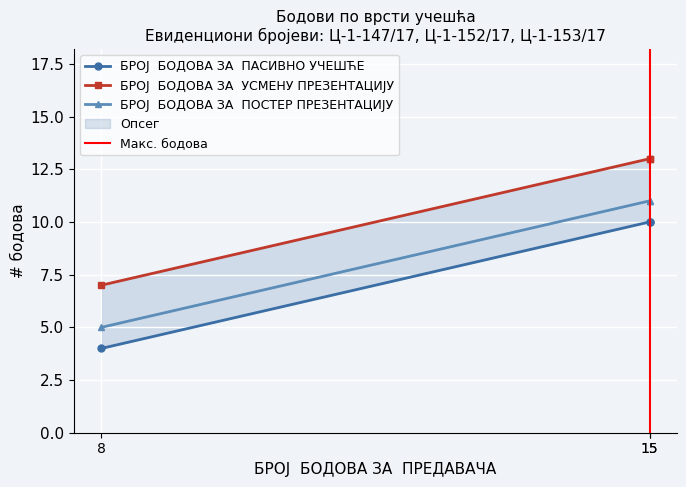

What is the sum of the БРОЈ  БОДОВА ЗА  ПАСИВНО УЧЕШЋЕ values at 15 and 15?

20